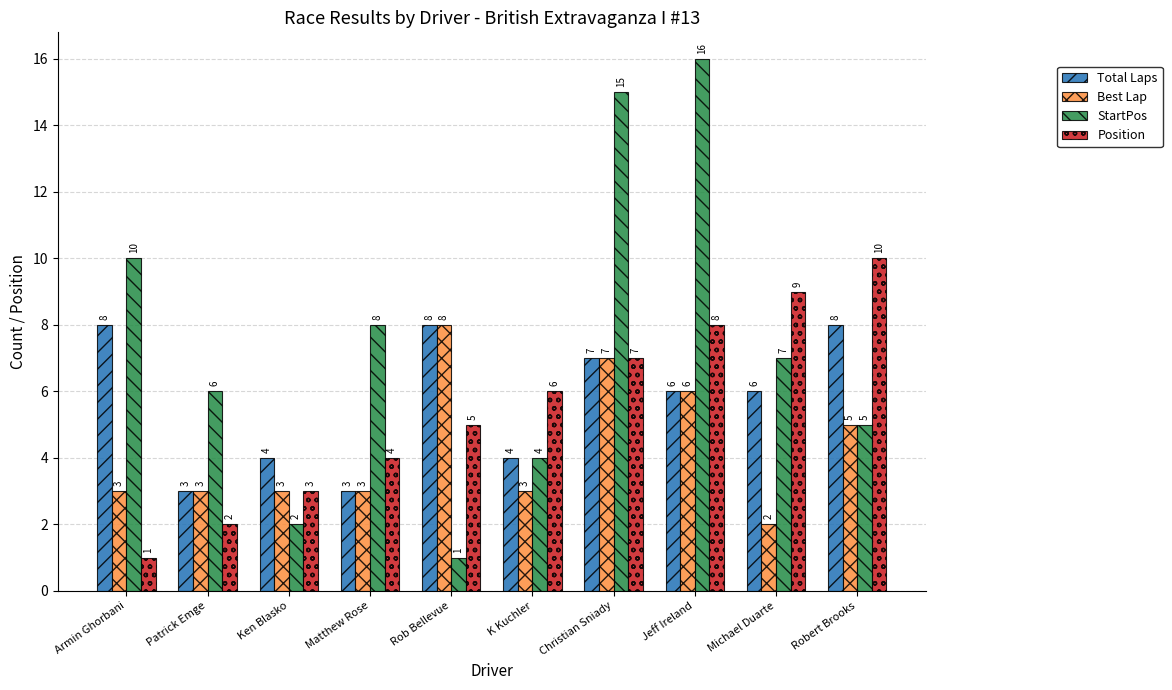

What is the greatest value displayed?

16